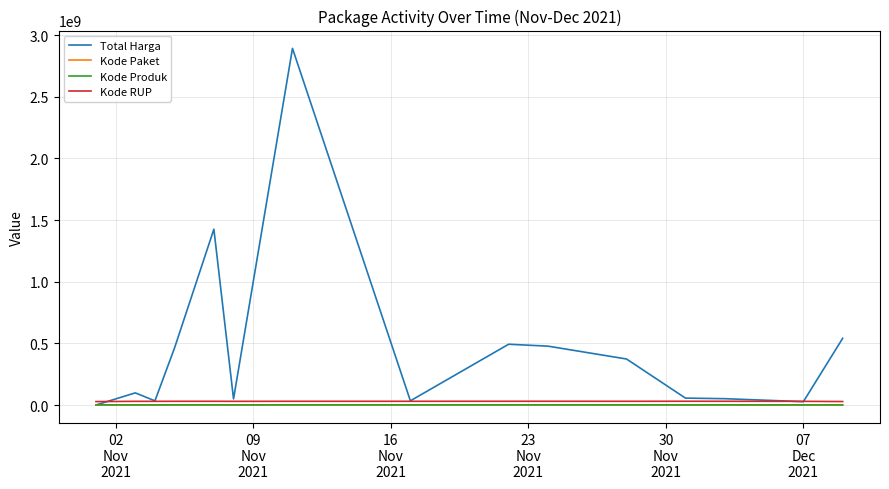

How many lines are shown in the chart?

4